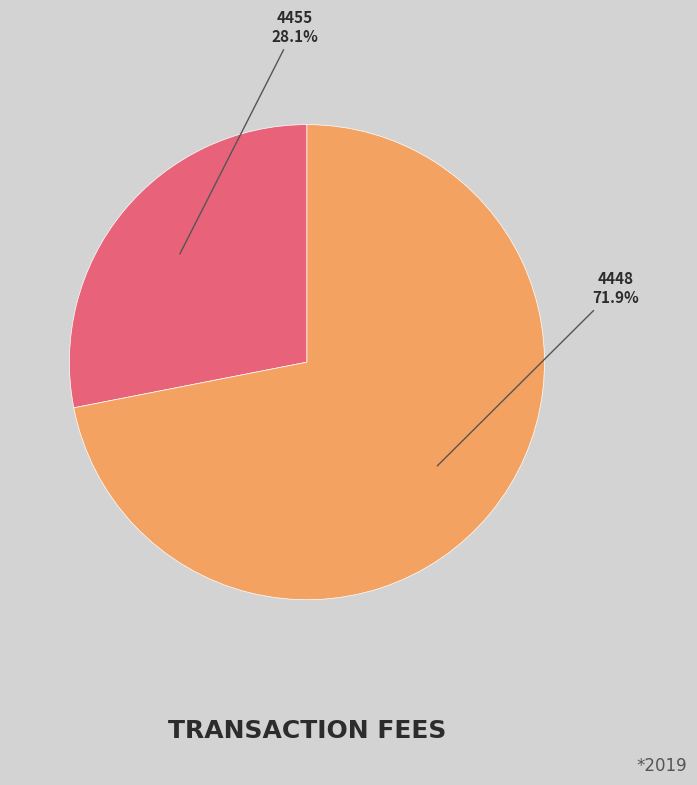

Which has a higher value, 4448 or 4455?

4448